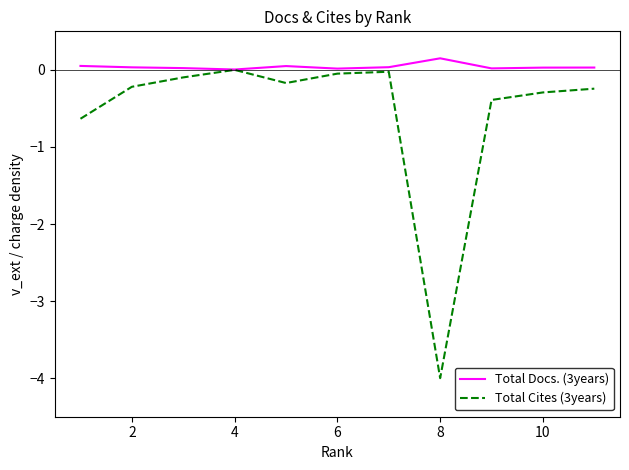

Which series has the widest spread of values?

Total Cites (3years)